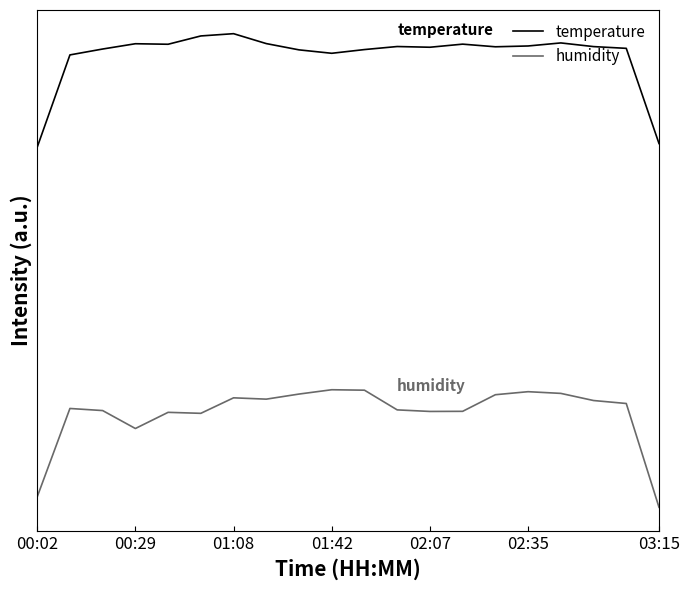

What are all the series names shown in the legend?

temperature, humidity